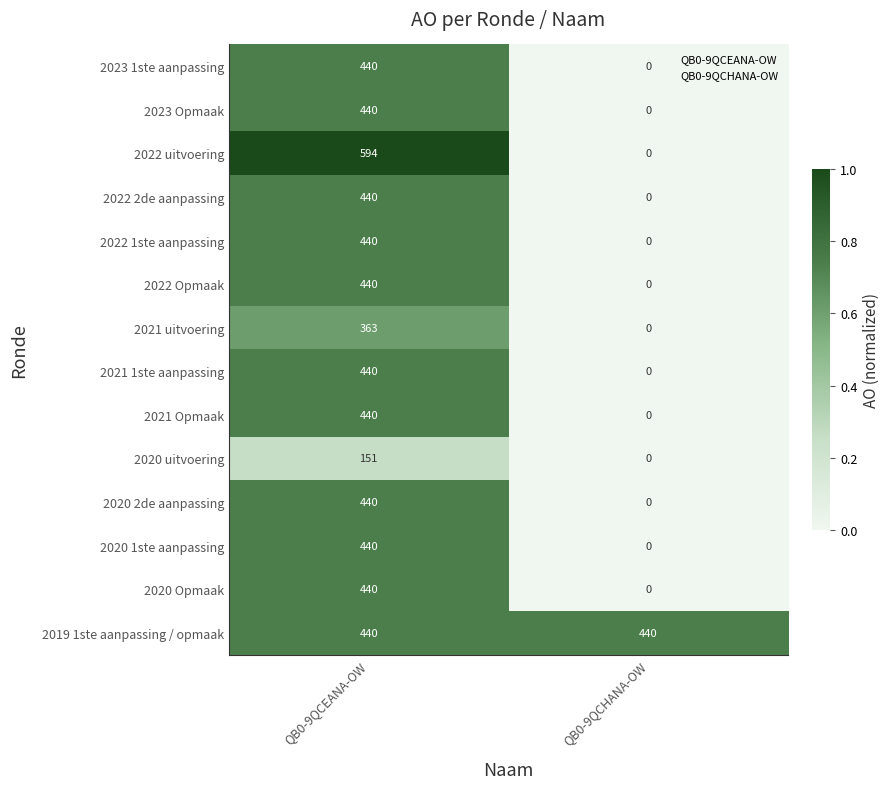

What is the greatest value displayed?

594